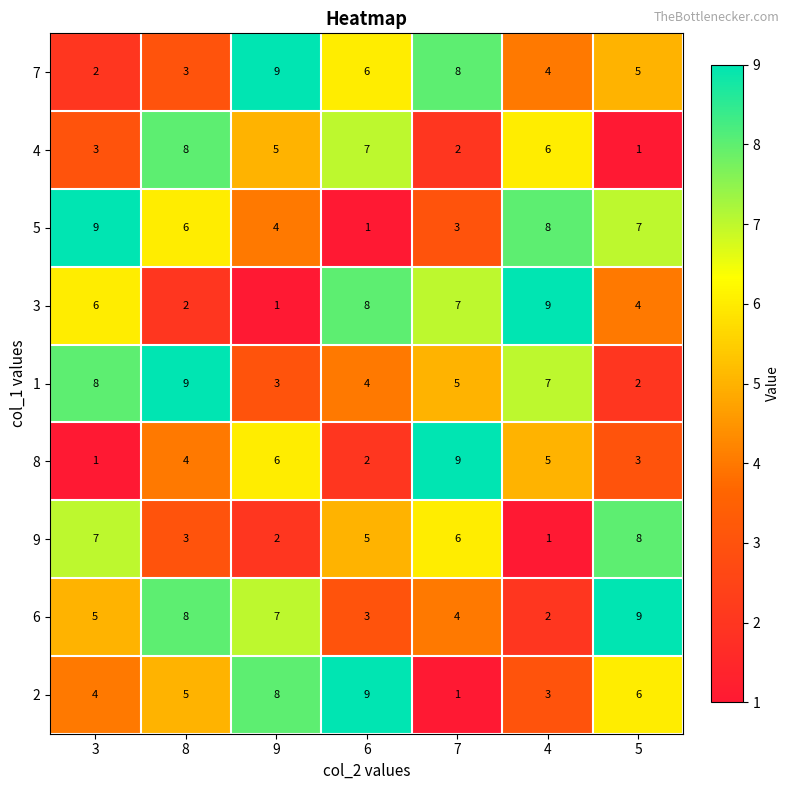

What is the average value of the 8 series?

4